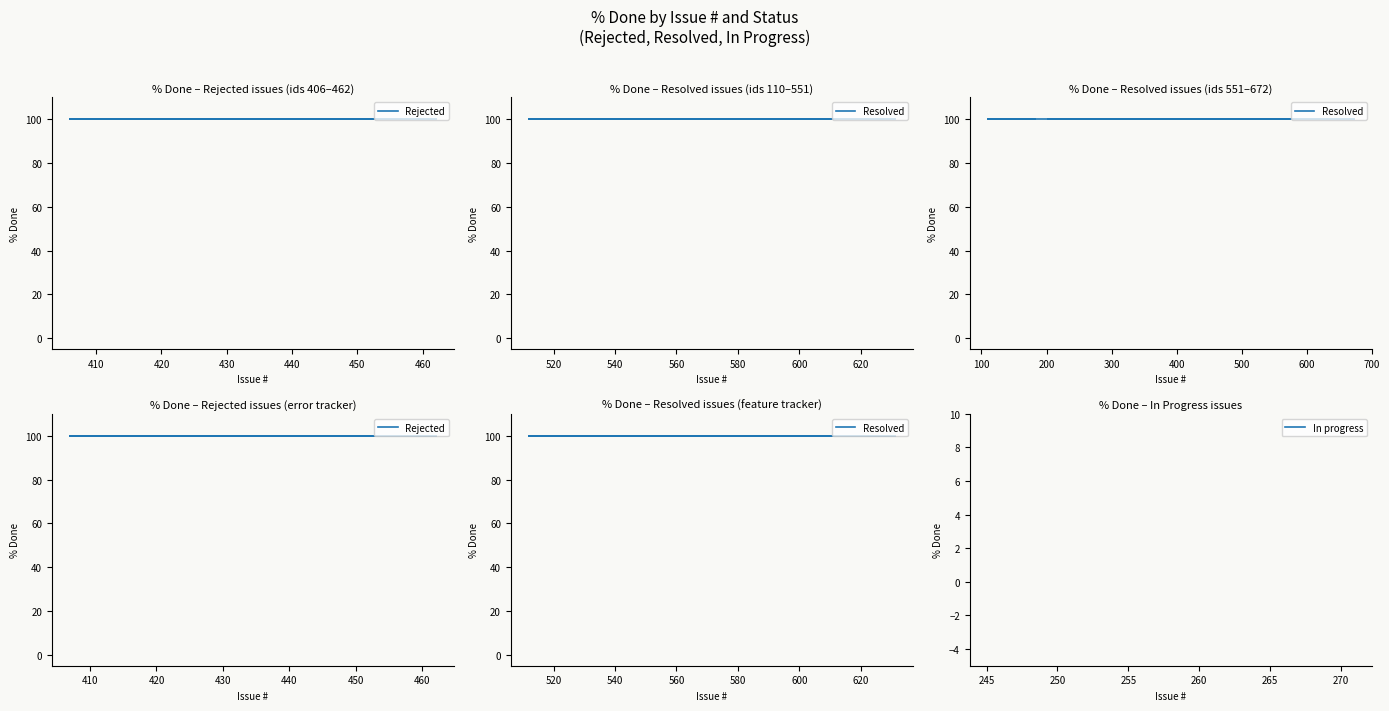

Is it true that Resolved equals 22 at 13?

False